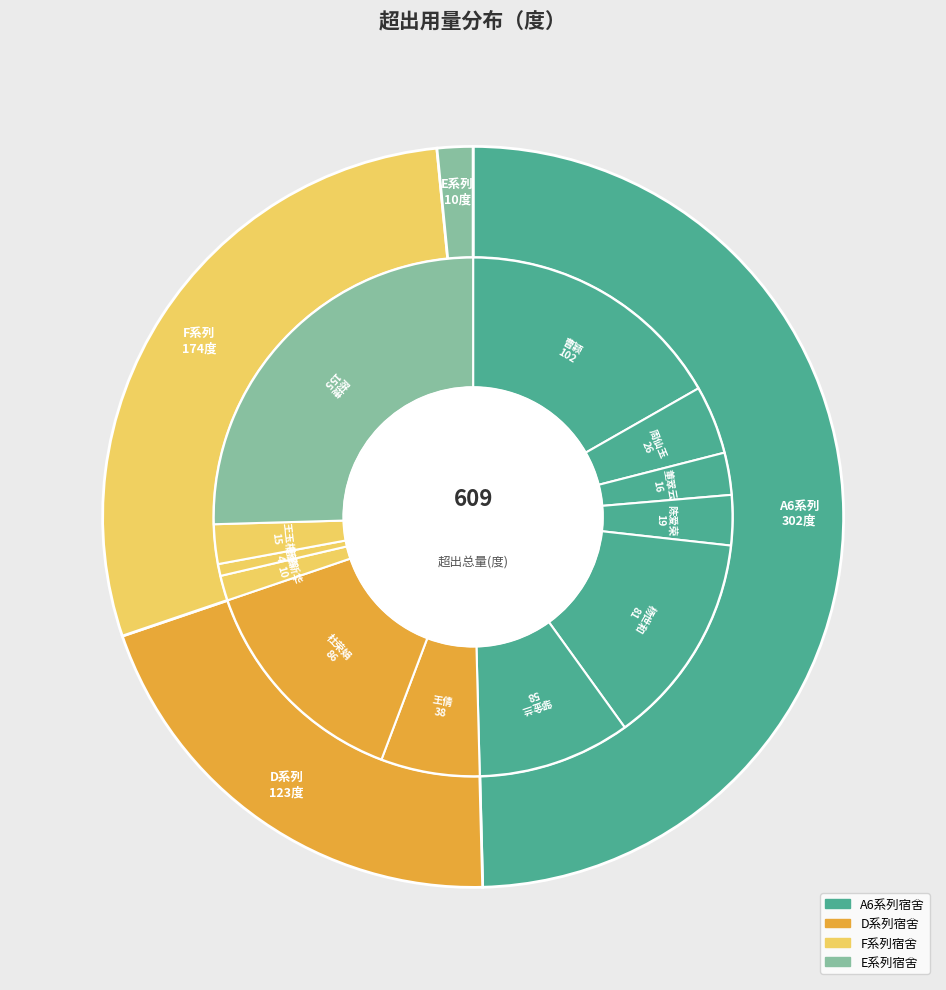

Rank the categories by value from highest to lowest.

陈捷(F318), 曹颖(A601), 杜荣娟(D513), 杨世和(A605), 邹金兰(A606), 王倩(D214), 周仙玉(A602), 陈爱荣(A604), 董翠云(A603), 王玉梅(F305), 徐新华(E401), 唐燕(F205)